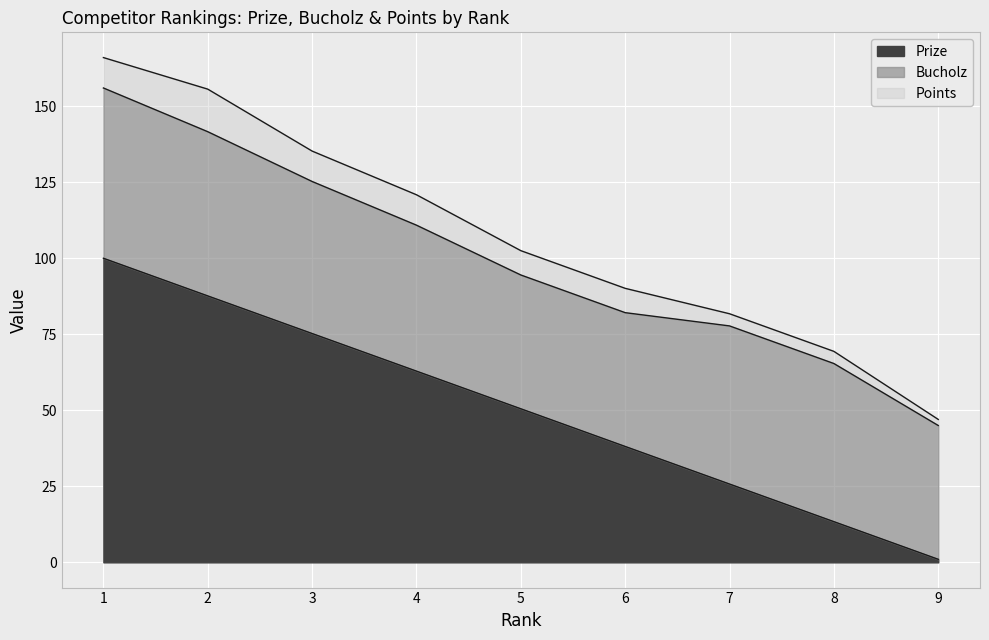

What is the total value across all series at 4?

120.9